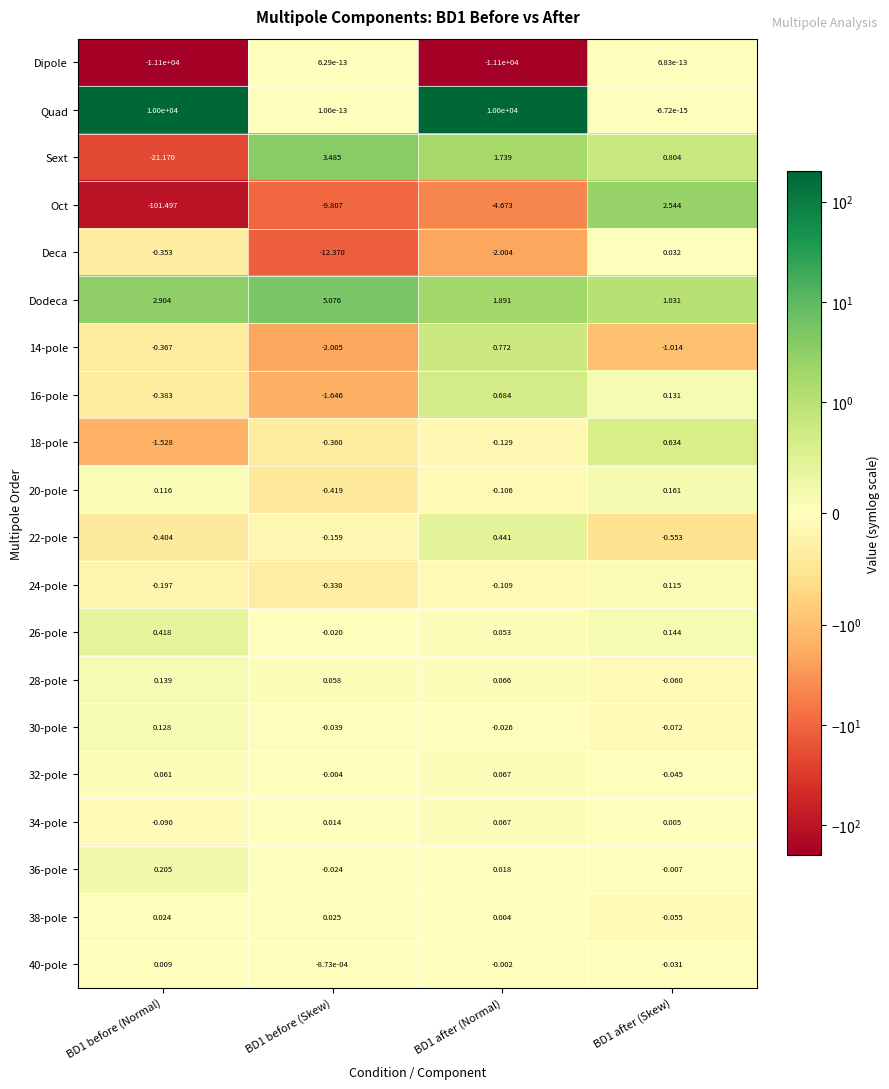

Which series has the largest total across all categories?

Quad